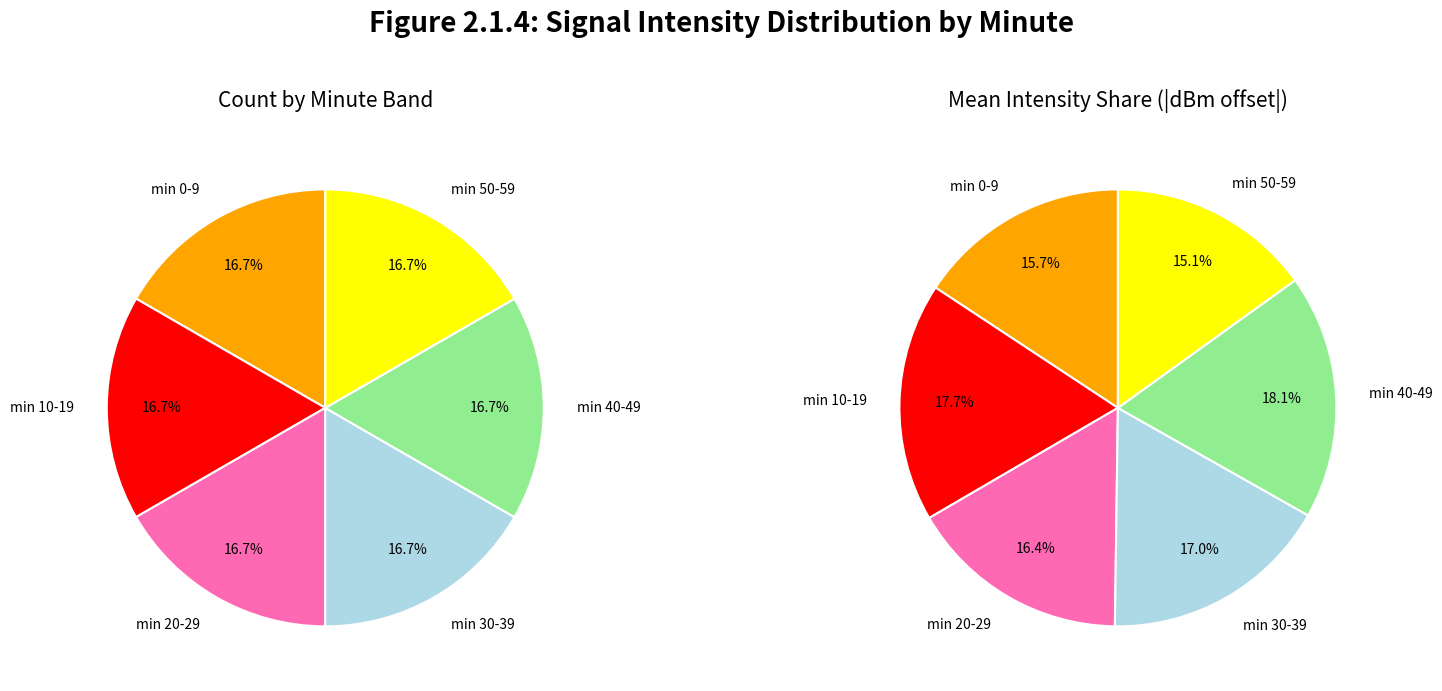

Between minute 0 and minute 1, which is larger?

minute 0